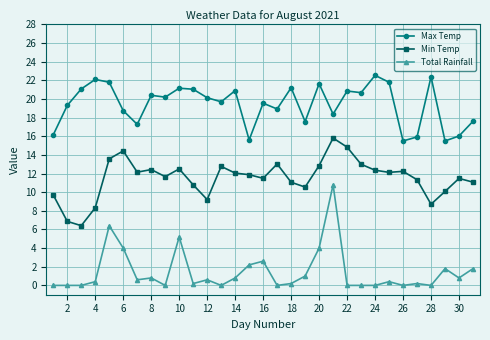

Does the chart have visible grid lines?

Yes